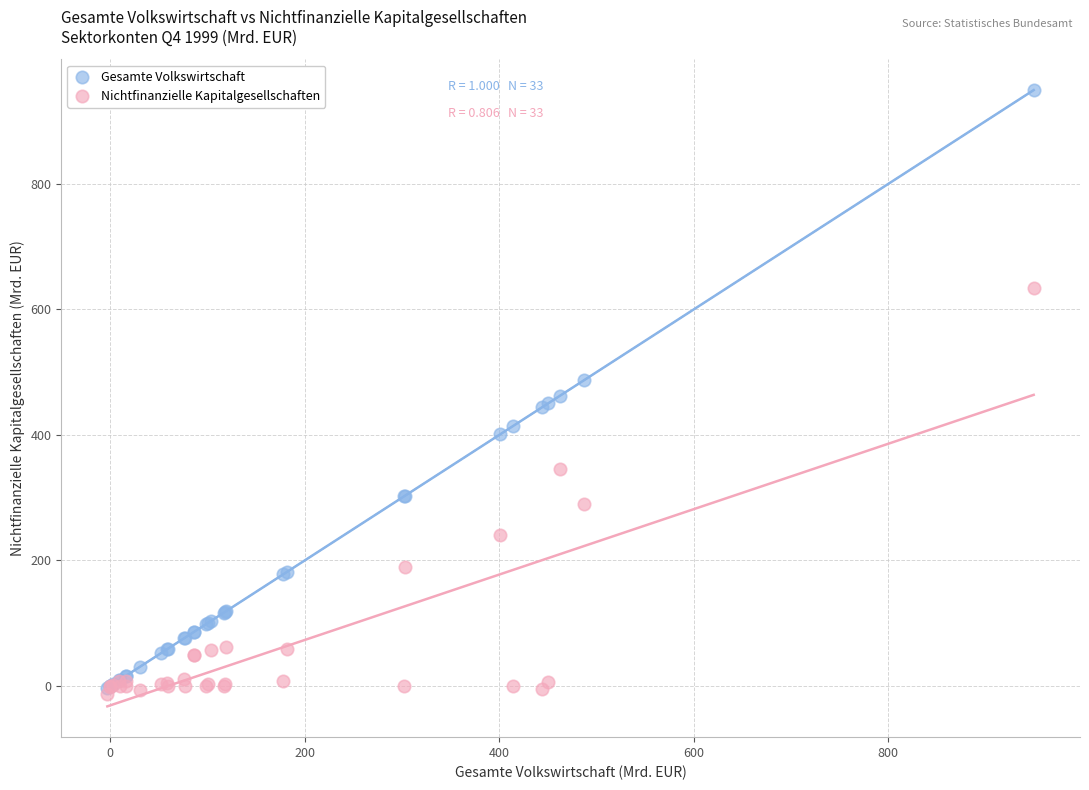

Which series has the widest spread of Y values?

Gesamte Volkswirtschaft